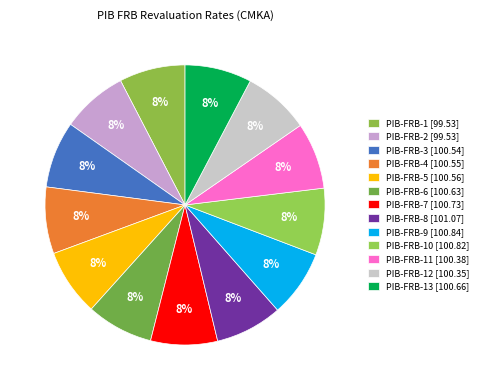

How many segments does this pie chart have?

13